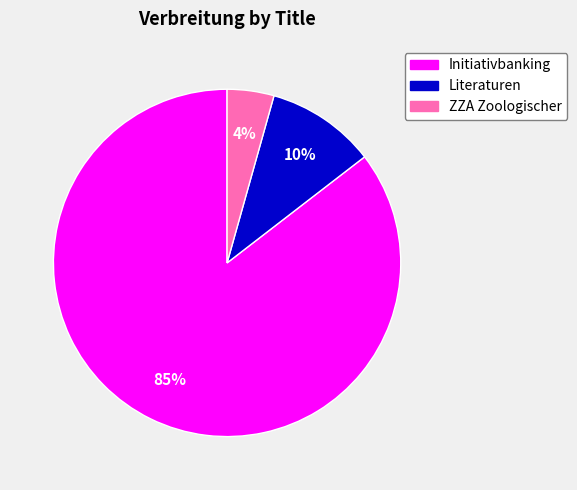

Between Literaturen and Initiativbanking, which is larger?

Initiativbanking